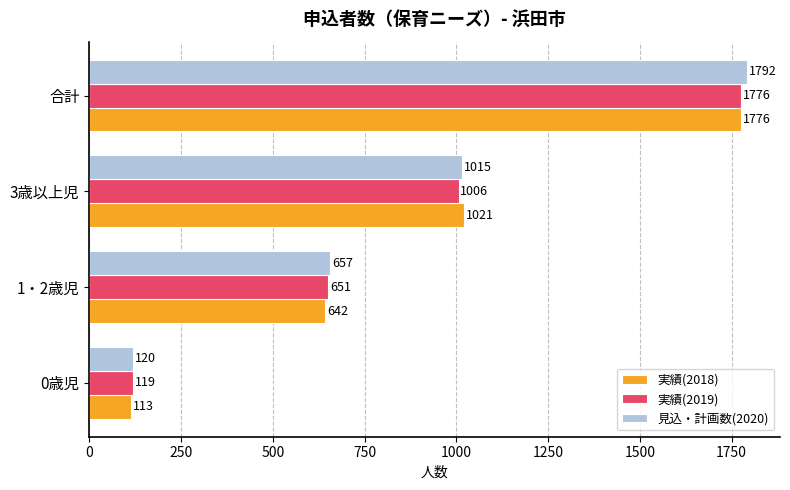

How many categories are shown in the chart?

4